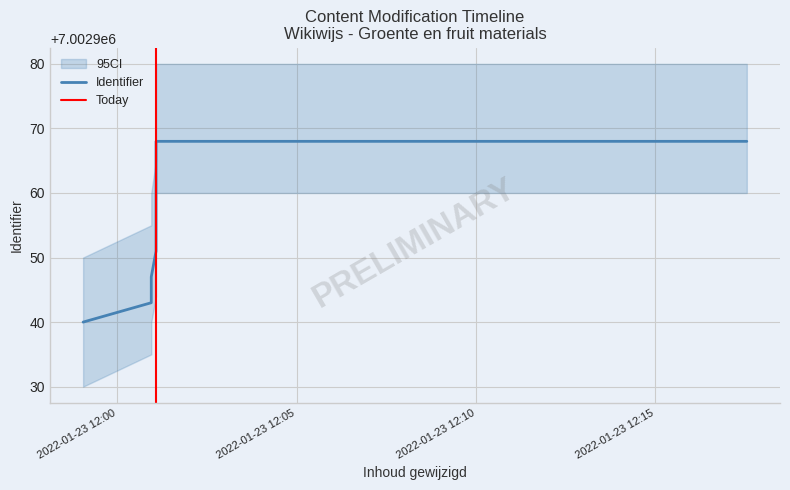

What is the difference between the maximum and second lowest values?

25